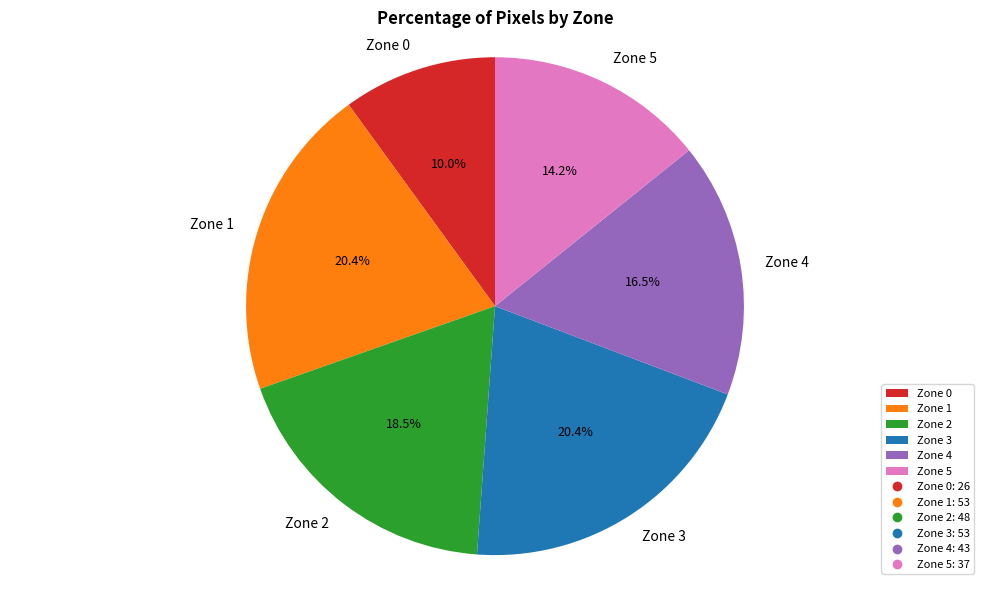

To the nearest percent, what is the average slice percentage?

17%